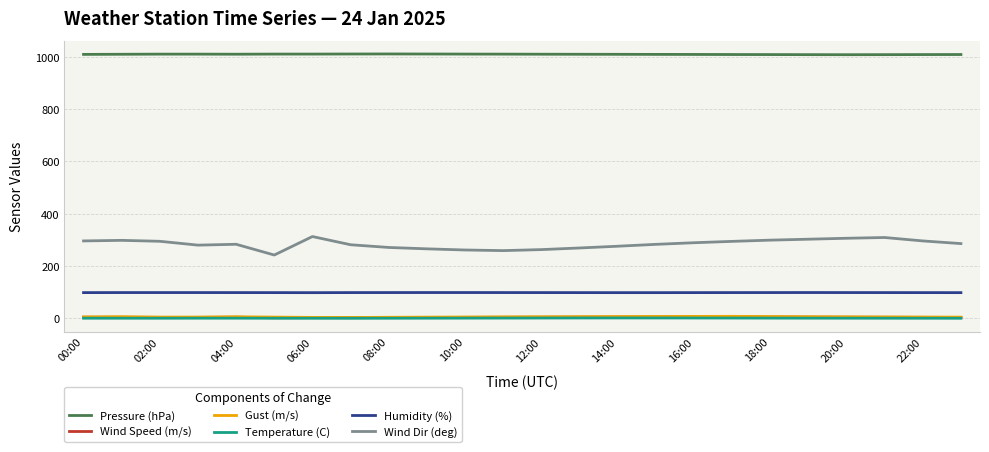

Which series has the widest spread of values?

Wind Dir (deg)